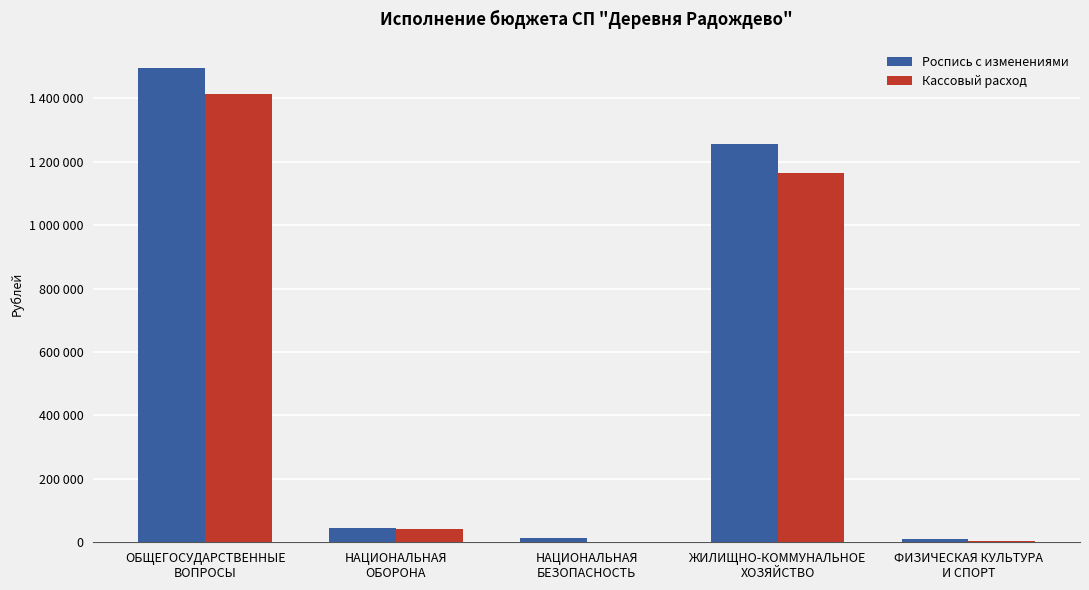

Are the bars horizontal?

No